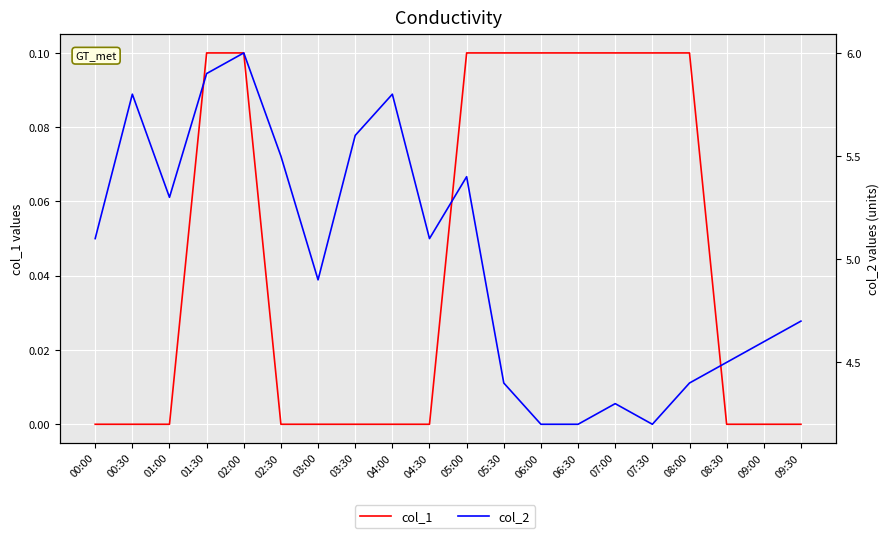

True or false: col_1 and col_2 cross at least once.

False